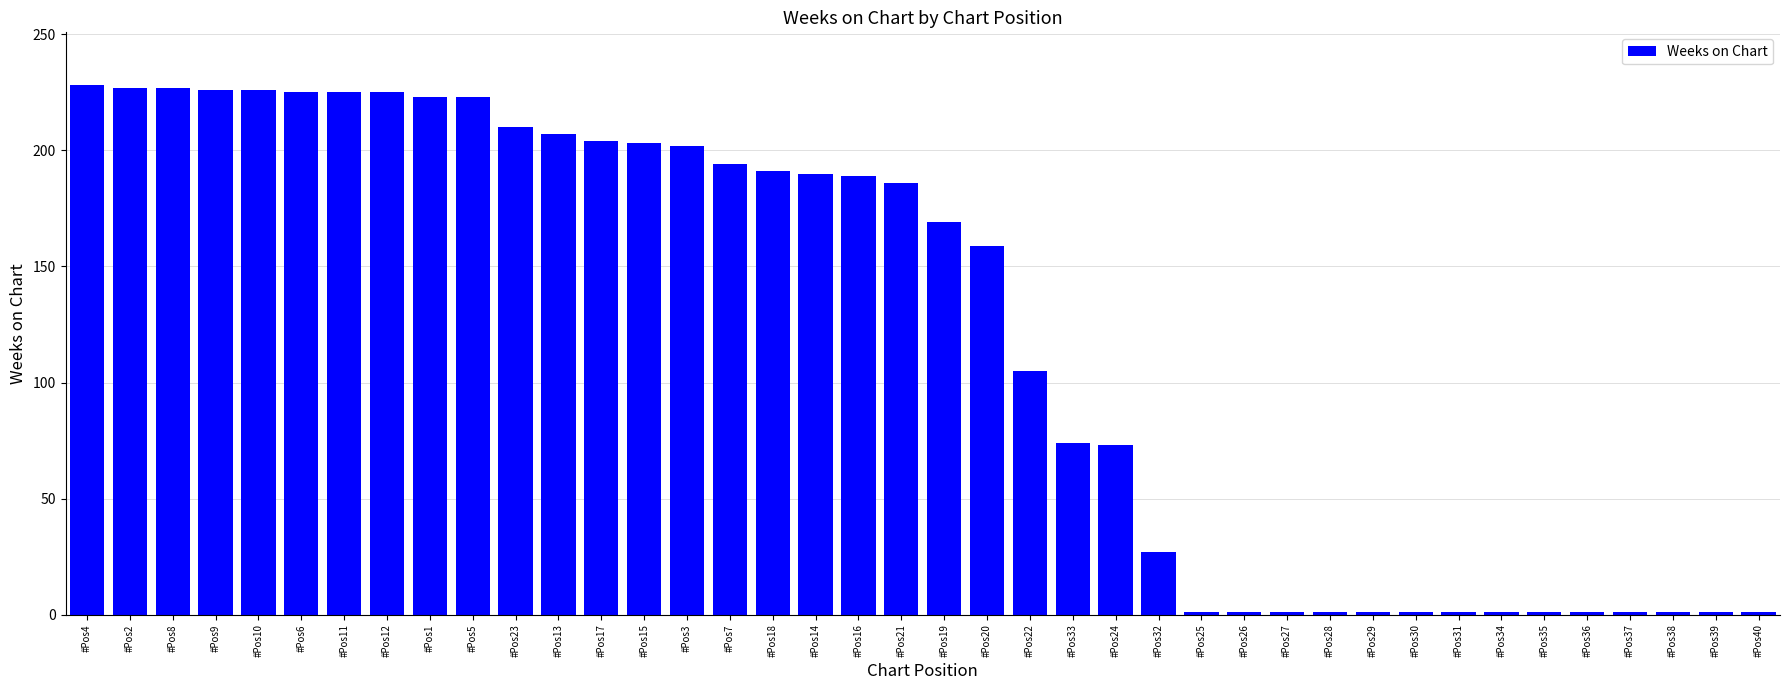

What is the sum of all values?

4852